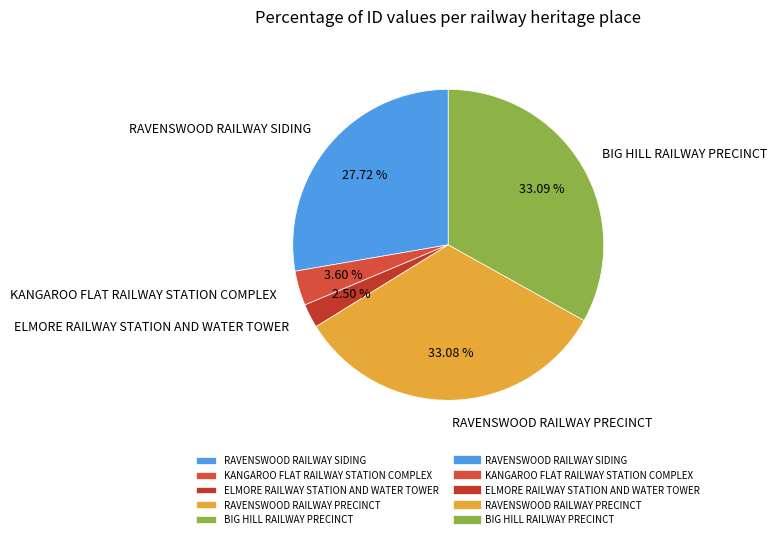

What percentage do ELMORE RAILWAY STATION AND WATER TOWER and RAVENSWOOD RAILWAY SIDING together represent?

30.2%